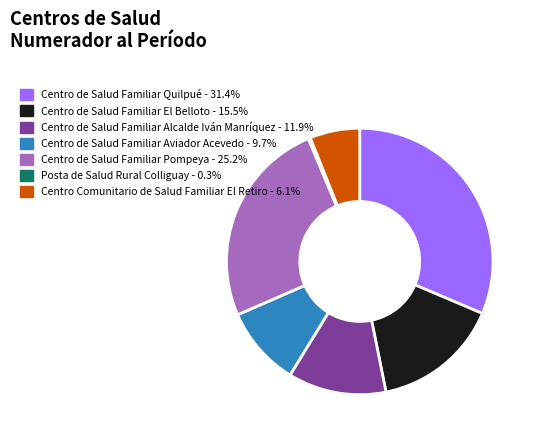

What is the largest slice in the pie chart?

Centro de Salud Familiar Quilpué